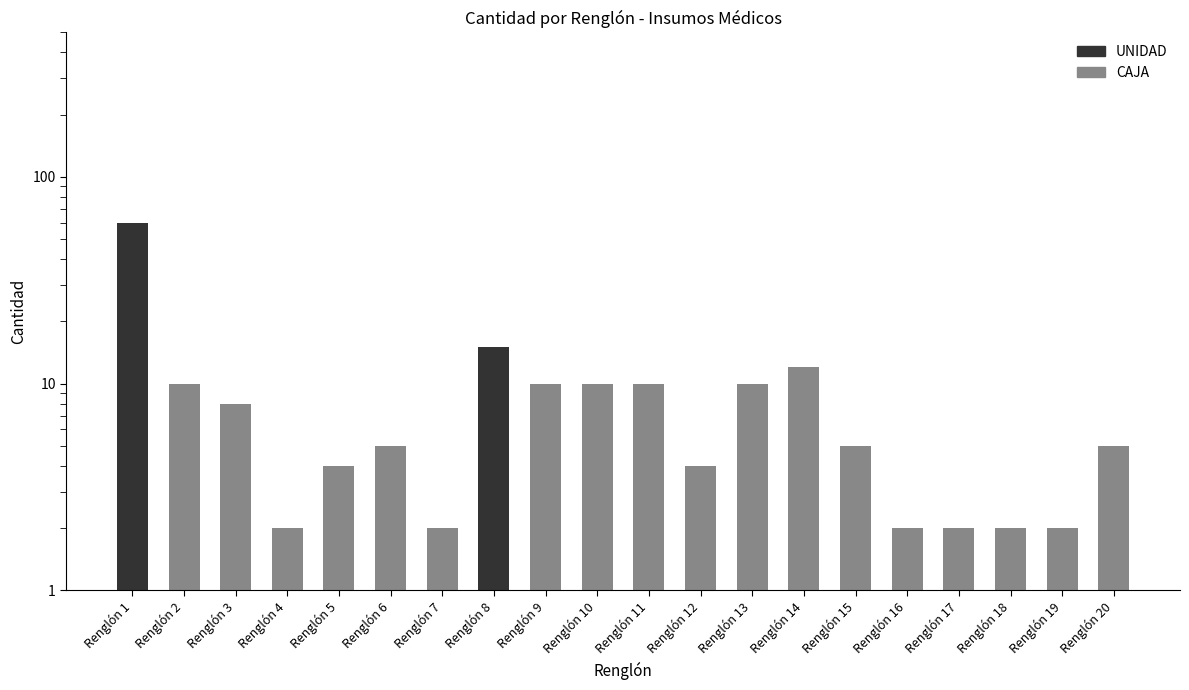

The chart shows a value of 2 at Renglón 18. True or false?

True